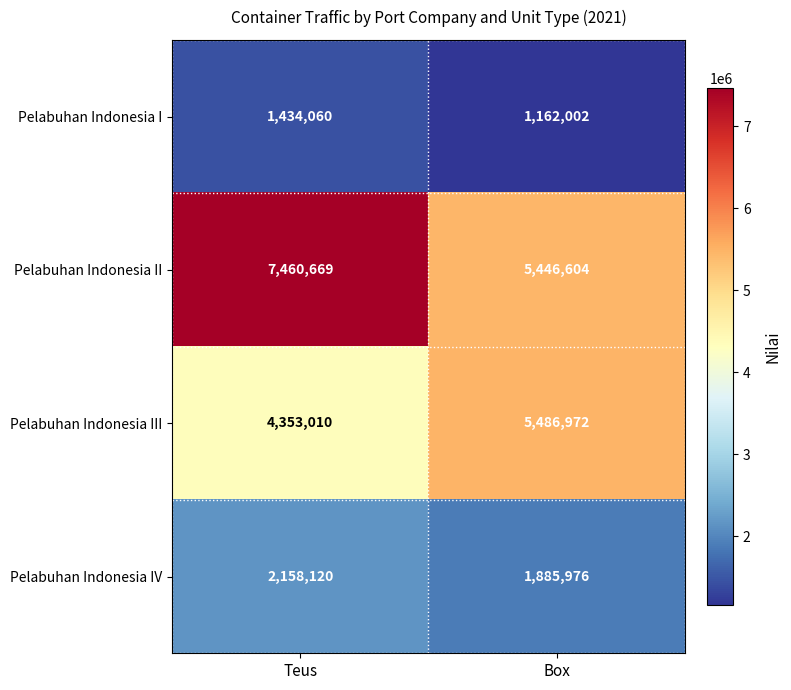

What is the difference between the Pelabuhan Indonesia I values at Box and Teus?

272058